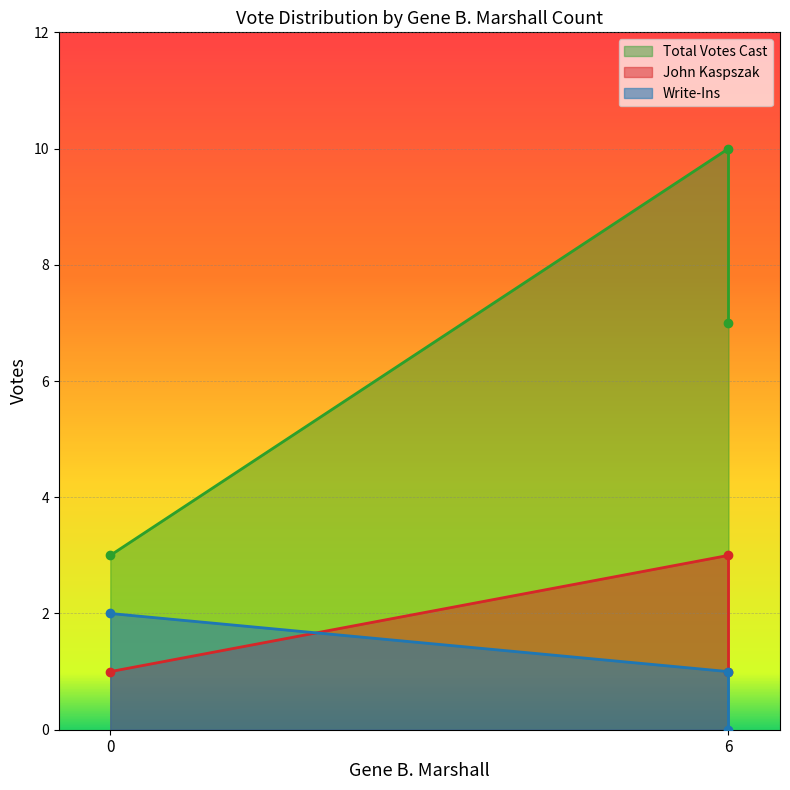

What is the average value of the Total Votes Cast series?

7